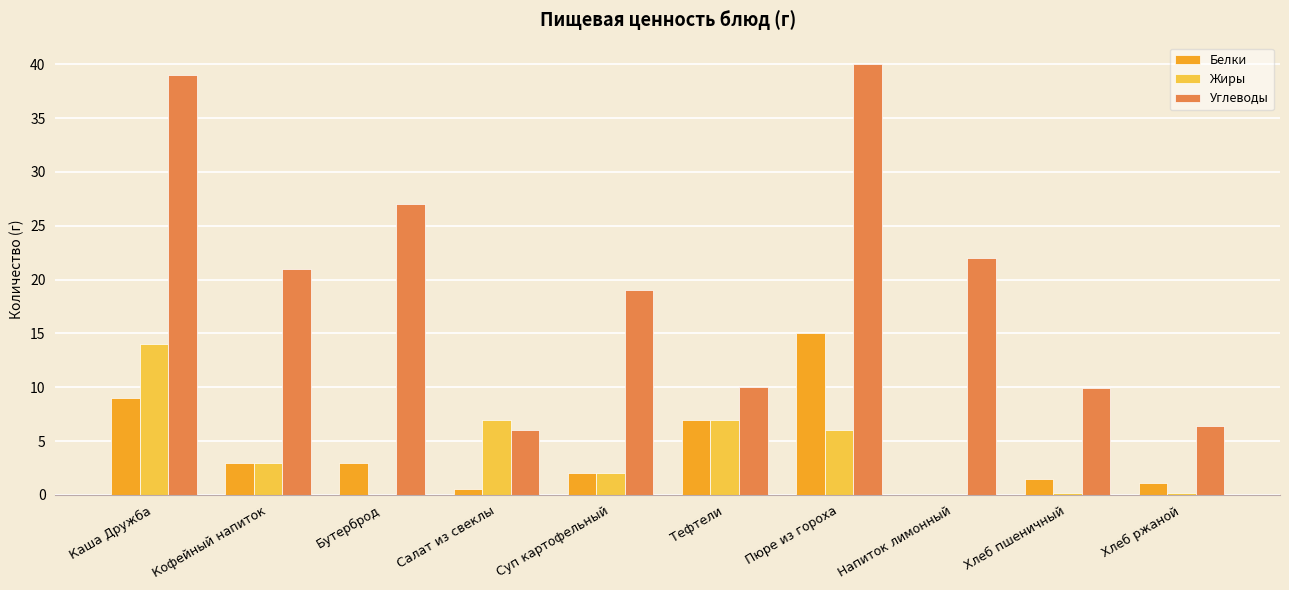

At which label does Жиры reach its peak?

Каша Дружба